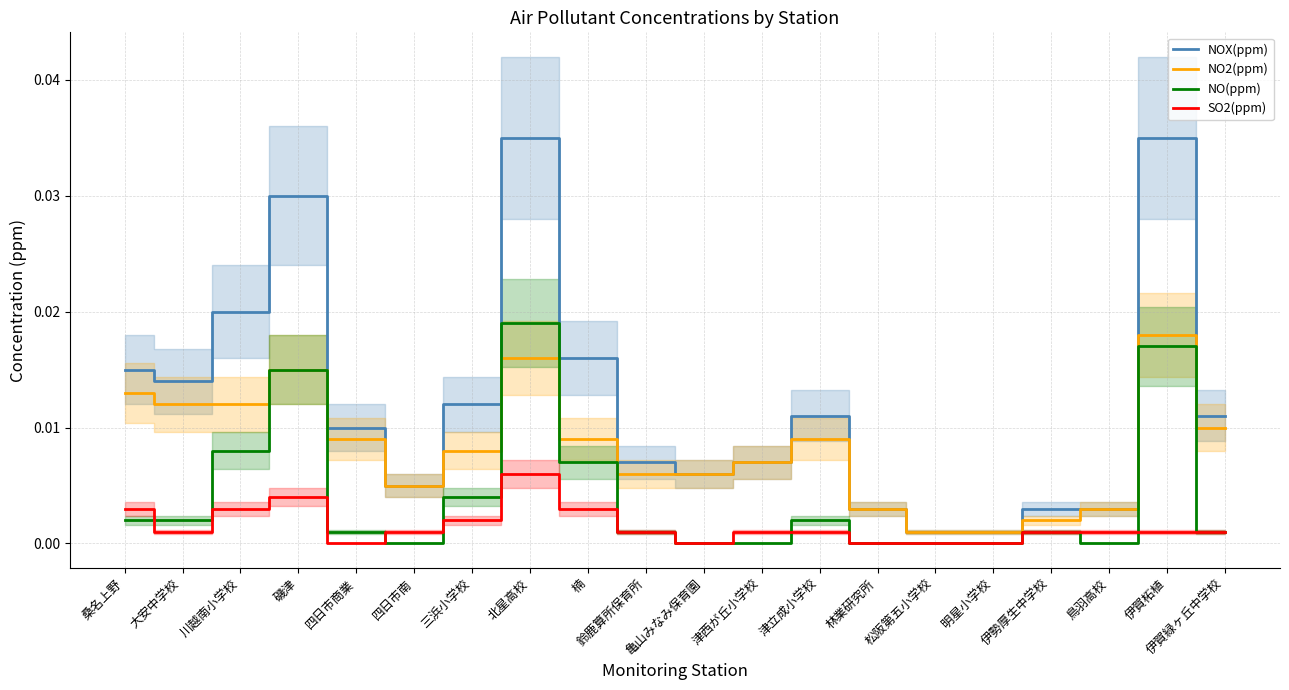

What are all the series names shown in the legend?

NOX(ppm), NO2(ppm), NO(ppm), SO2(ppm)